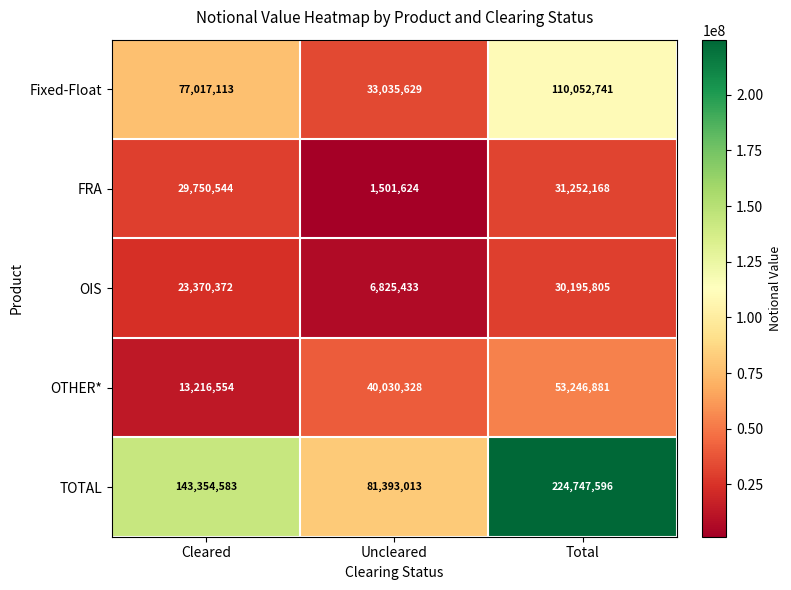

Reading left to right, extract all data points from this chart.

Fixed-Float: Cleared=77017113	Uncleared=33035629	Total=110052741
FRA: Cleared=29750544	Uncleared=1501624	Total=31252168
OIS: Cleared=23370372	Uncleared=6825433	Total=30195805
OTHER*: Cleared=13216554	Uncleared=40030328	Total=53246881
TOTAL: Cleared=143354583	Uncleared=81393013	Total=224747596